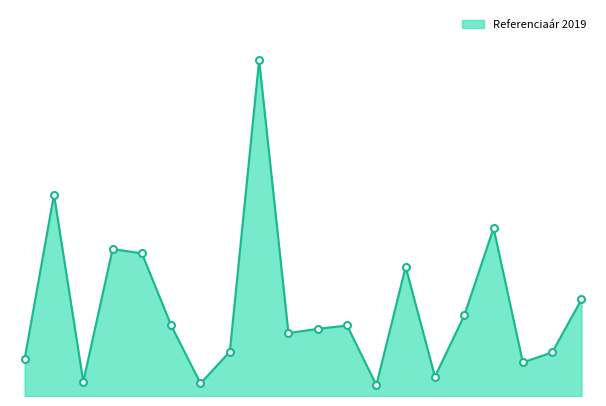

Is this an area chart (filled region under the line)?

Yes